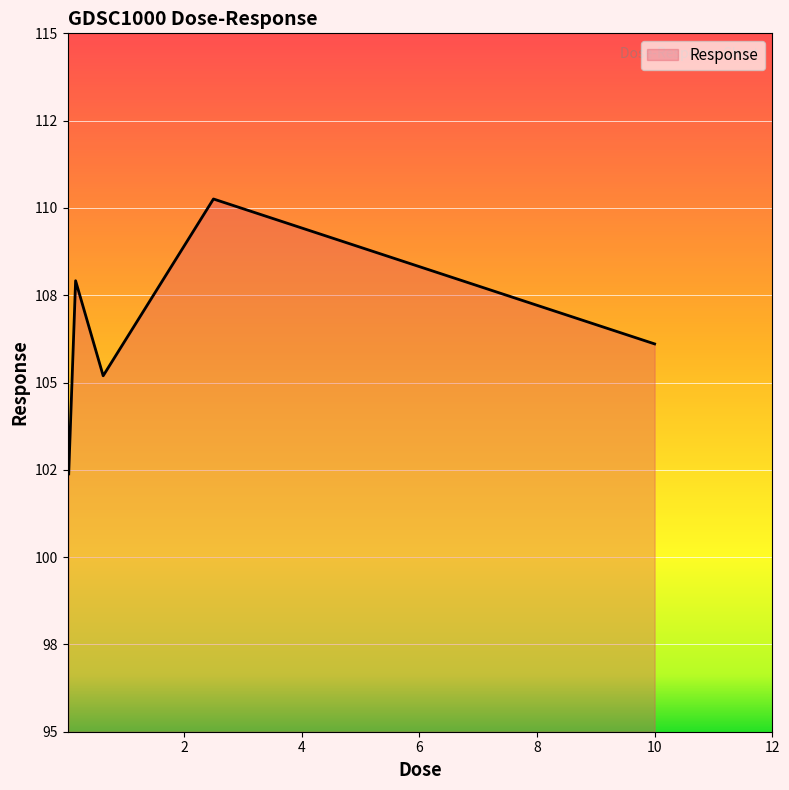

How many interior local valleys (lower than both neighbors) does the data have?

1